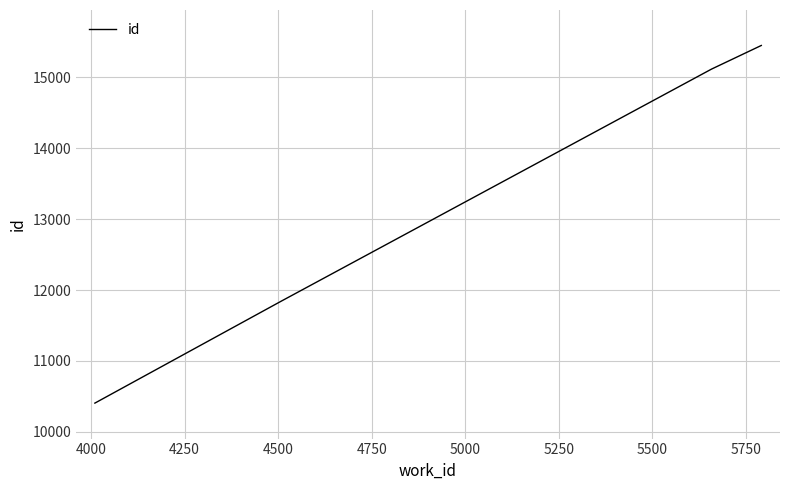

What is the difference between the maximum and minimum values?

5041